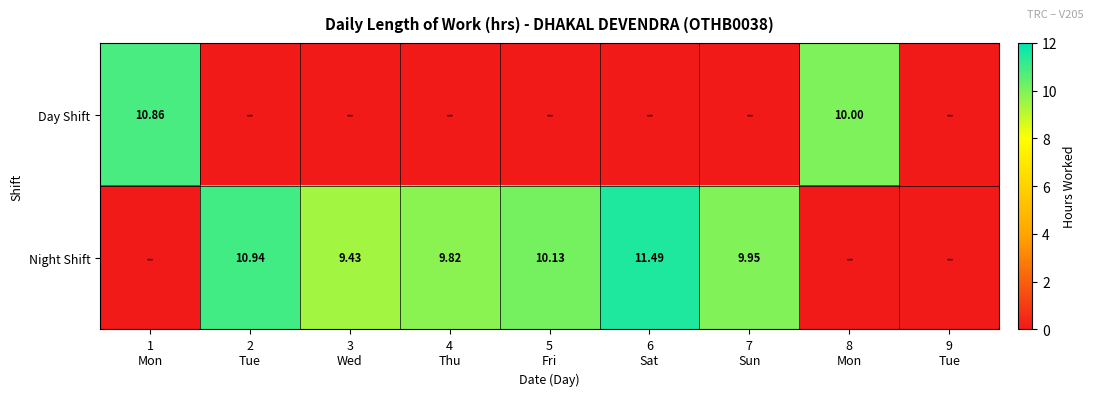

The value of Night Shift at 9 Tue is 0.0. True or false?

True